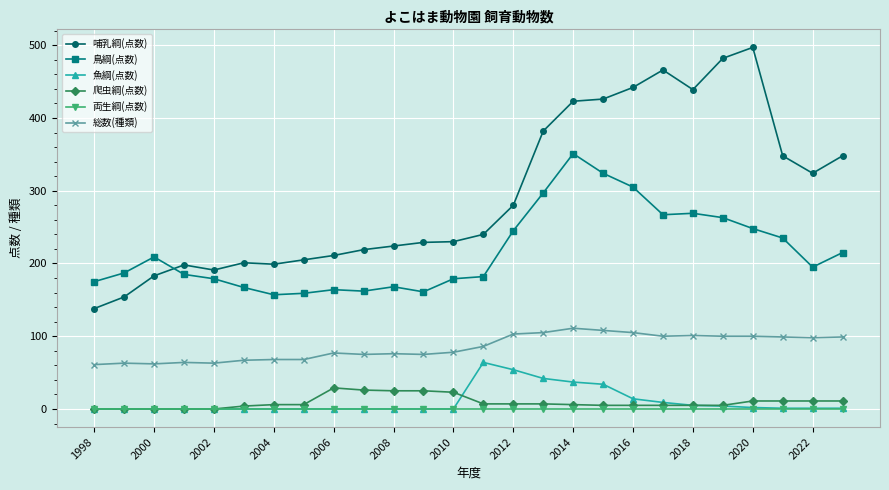

List the series in order of their peak value, lowest first.

両生綱(点数), 爬虫綱(点数), 魚綱(点数), 総数(種類), 鳥綱(点数), 哺乳綱(点数)